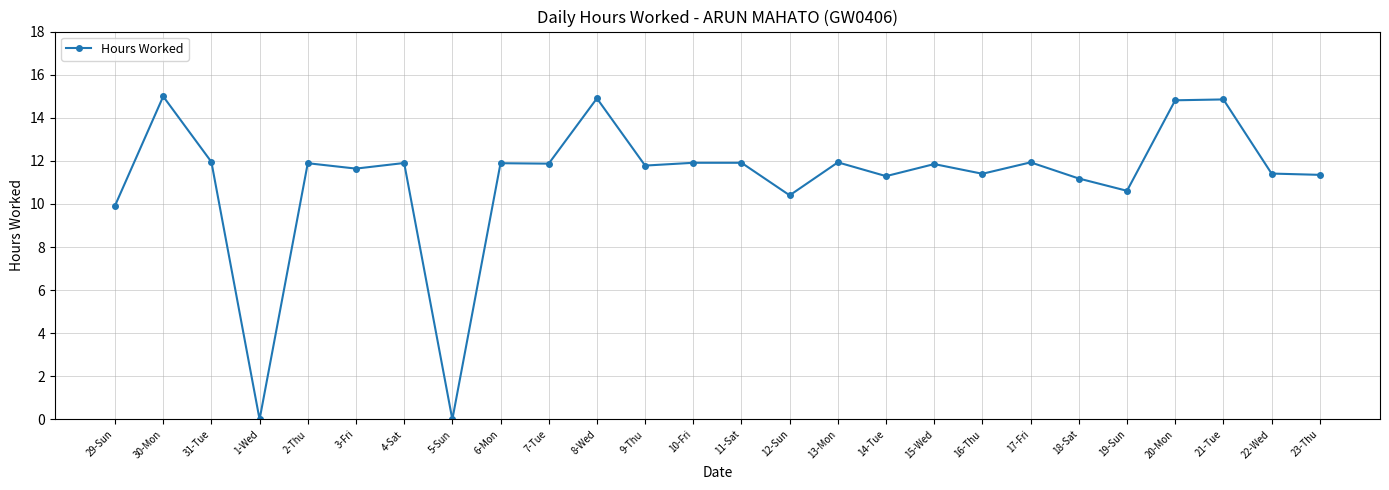

What is the average value?

11.1